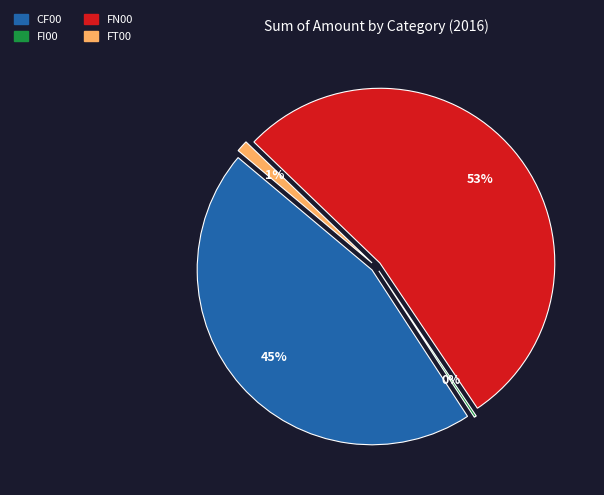

Between FI00 and FT00, which is larger?

FT00